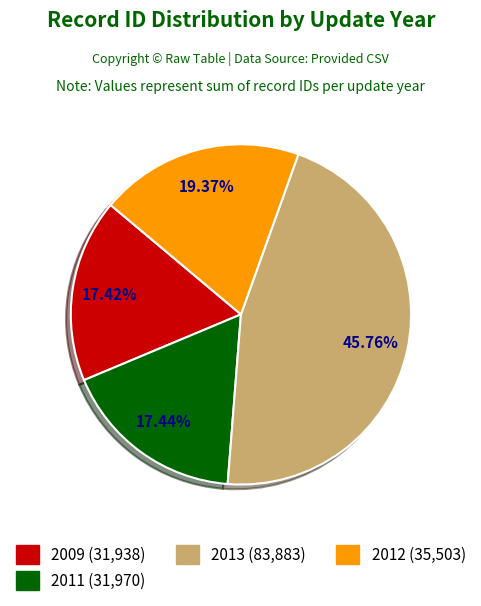

Is there a majority slice in this chart?

No